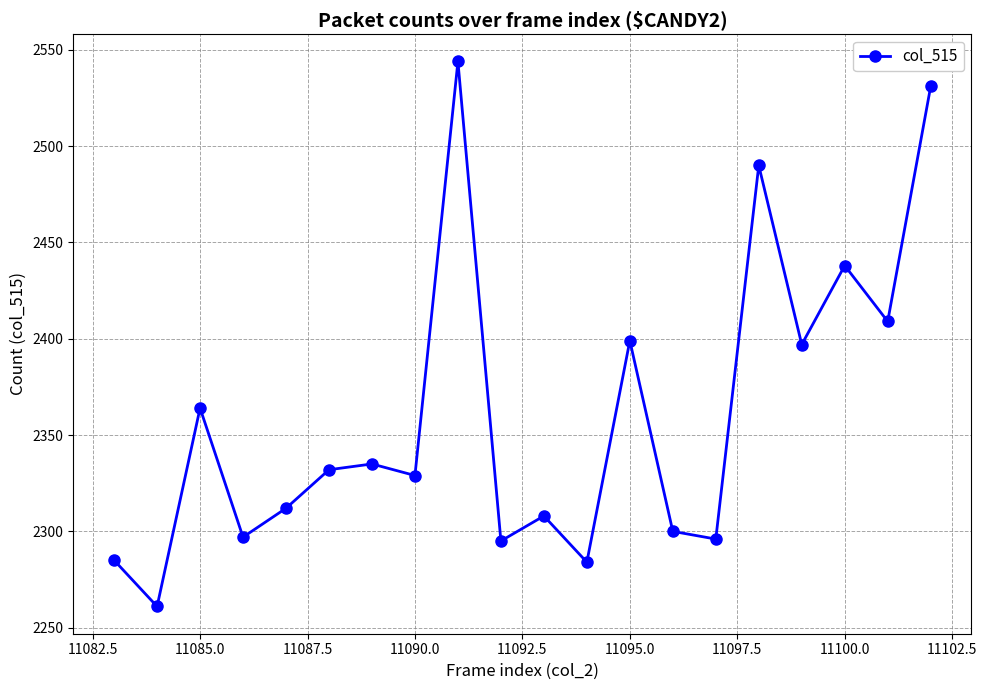

How many interior local peaks (higher than both neighbors) does the data have?

7